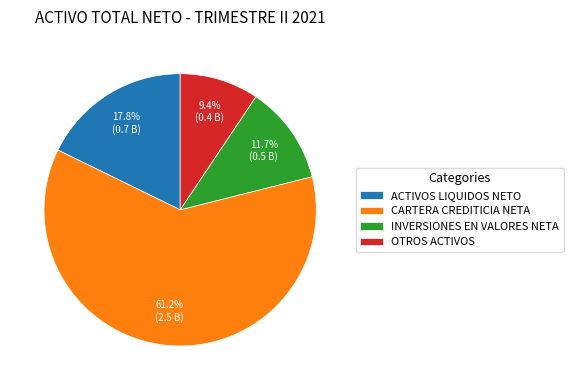

Rank the categories by value from lowest to highest.

OTROS ACTIVOS, INVERSIONES EN VALORES NETA, ACTIVOS LIQUIDOS NETO, CARTERA CREDITICIA NETA